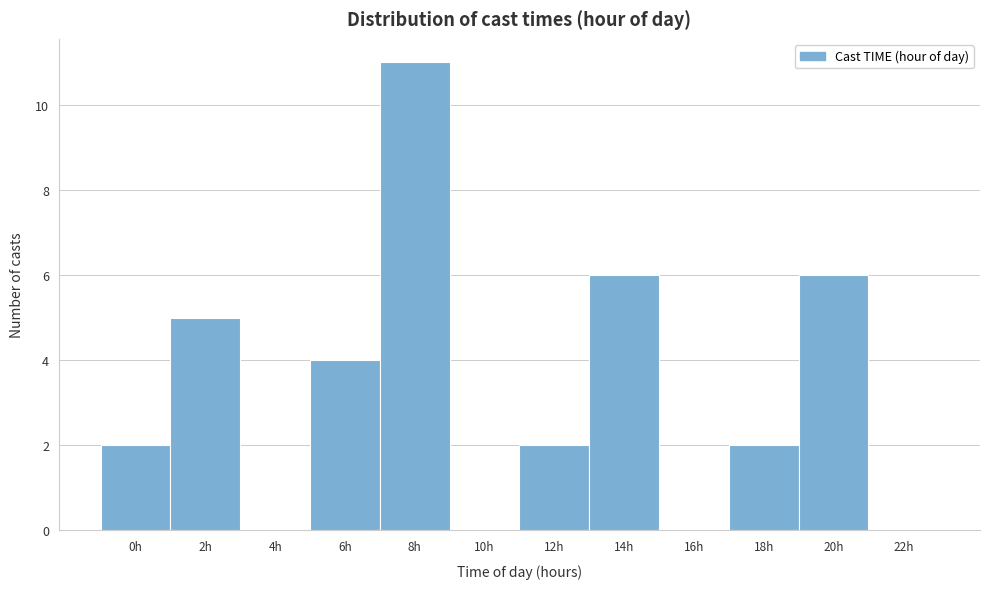

Reading left to right, extract all data points from this chart.

0h=2	2h=5	4h=0	6h=4	8h=11	10h=0	12h=2	14h=6	16h=0	18h=2	20h=6	22h=0